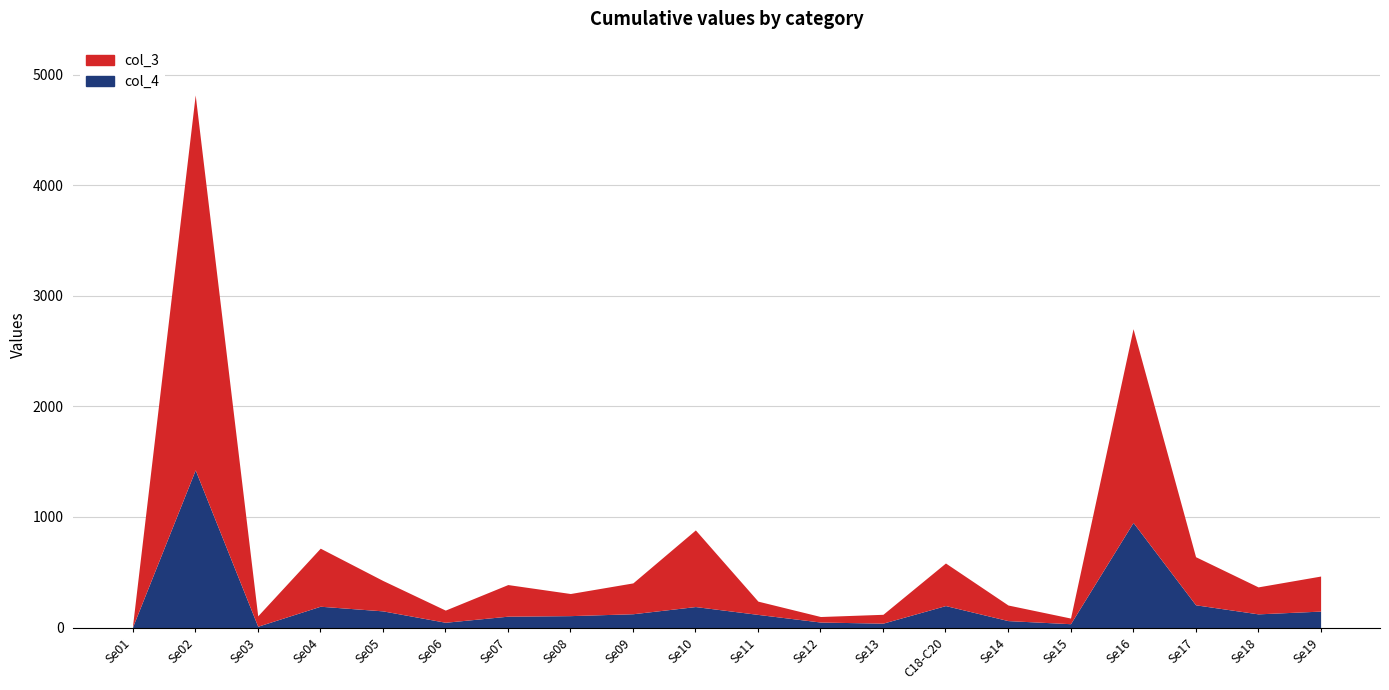

Reading left to right, transcribe all the data shown in this chart.

col_3: Se01=19	Se02=3391	Se03=94	Se04=525	Se05=275	Se06=110	Se07=286	Se08=200	Se09=279	Se10=693	Se11=120	Se12=50	Se13=80	C18-C20=385	Se14=141	Se15=51	Se16=1752	Se17=435	Se18=244	Se19=317
col_4: Se01=9	Se02=1426	Se03=12	Se04=193	Se05=151	Se06=48	Se07=103	Se08=108	Se09=125	Se10=190	Se11=119	Se12=50	Se13=40	C18-C20=199	Se14=63	Se15=35	Se16=951	Se17=206	Se18=124	Se19=149